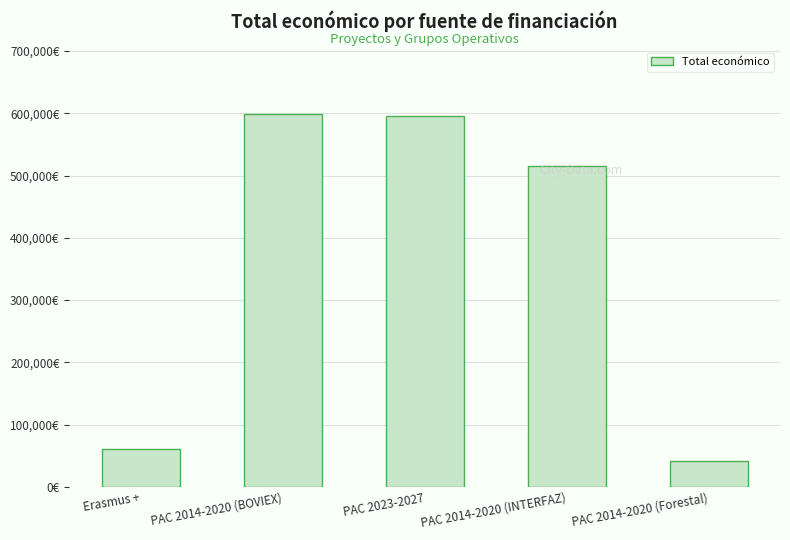

What is the change in value from PAC 2014-2020 (BOVIEX) to PAC 2023-2027?

-2288